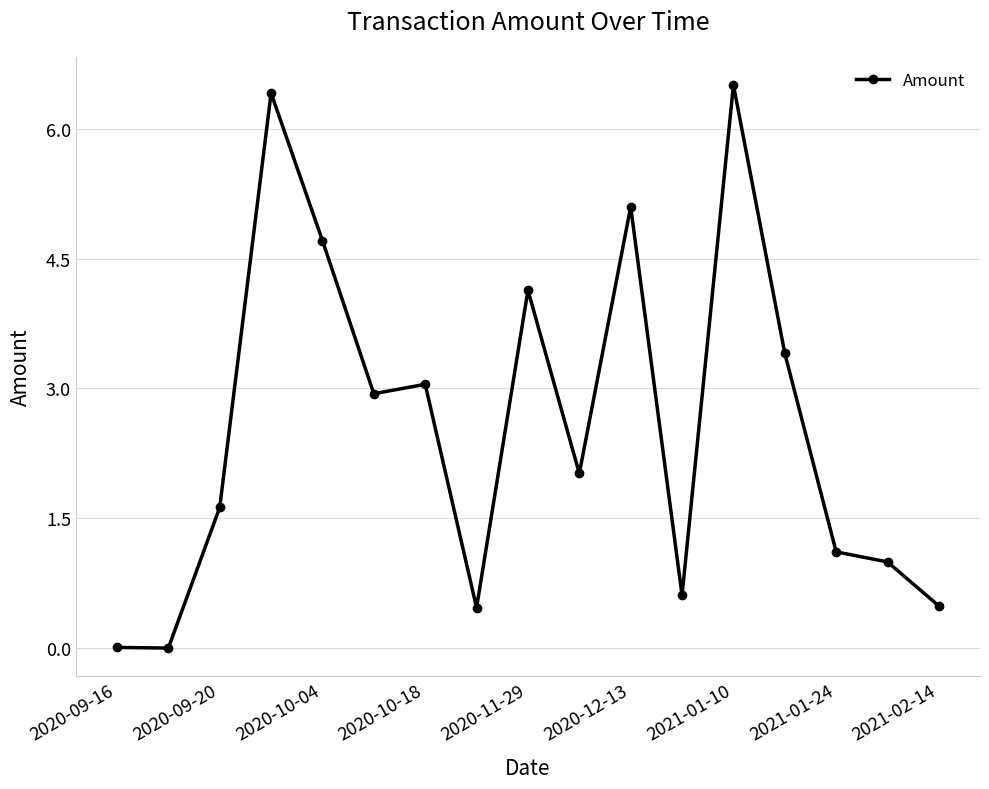

What is the value of the 5th point from the left?

4.7